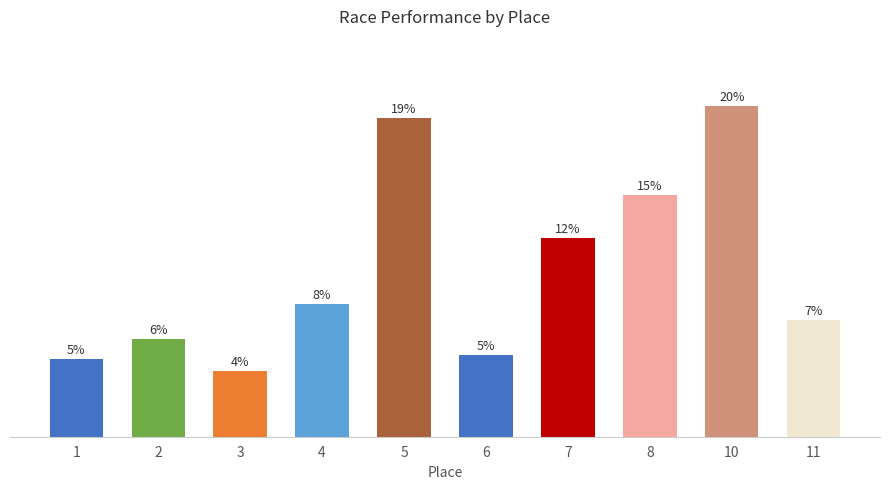

Does the chart contain any negative values?

No